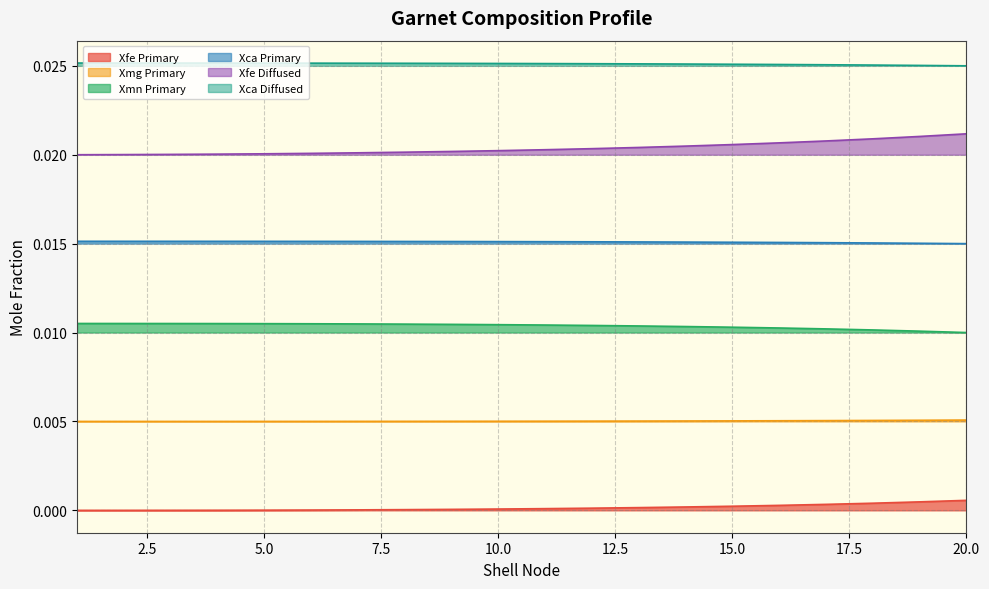

How many Xca Primary values are between 0 and 1?

20